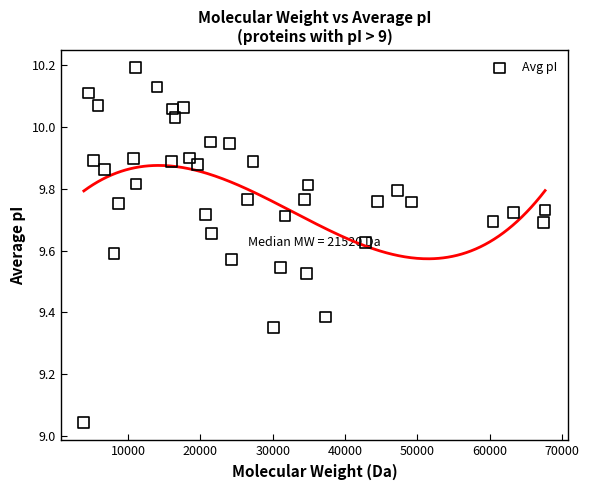

What is the range of X values (max minus min)?

63767.6